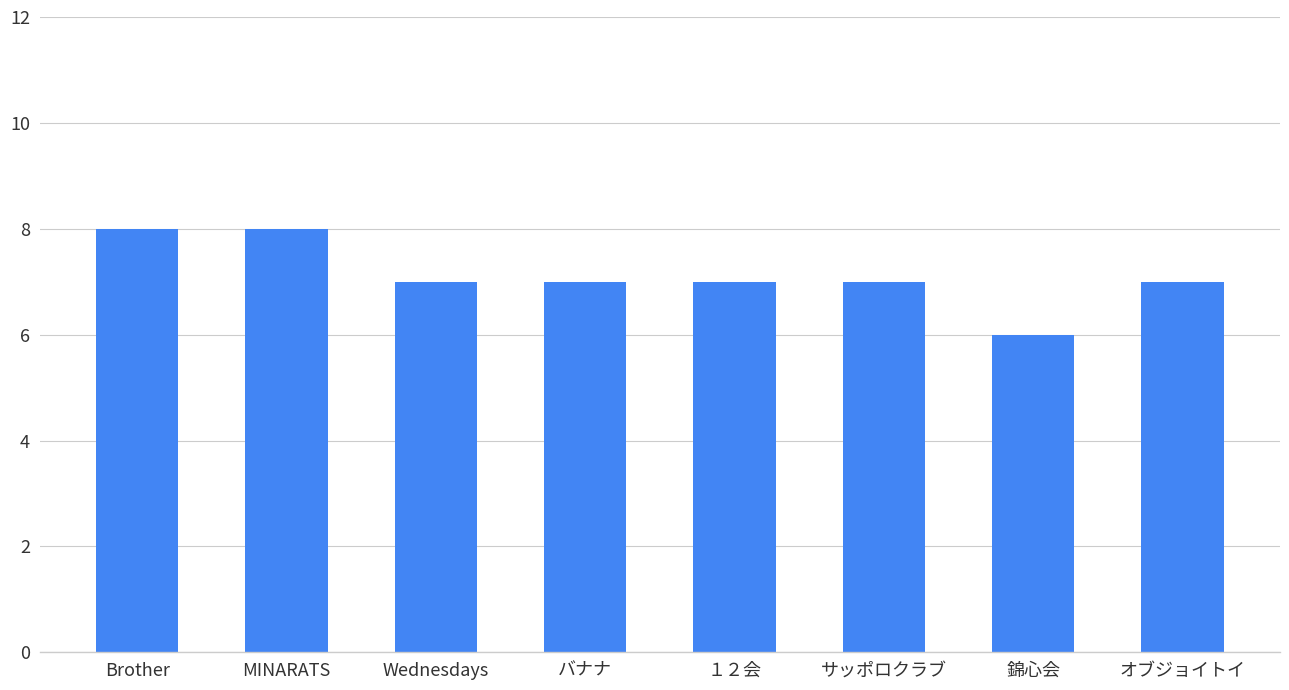

True or false: the data shows 12 at サッポロクラブ.

False